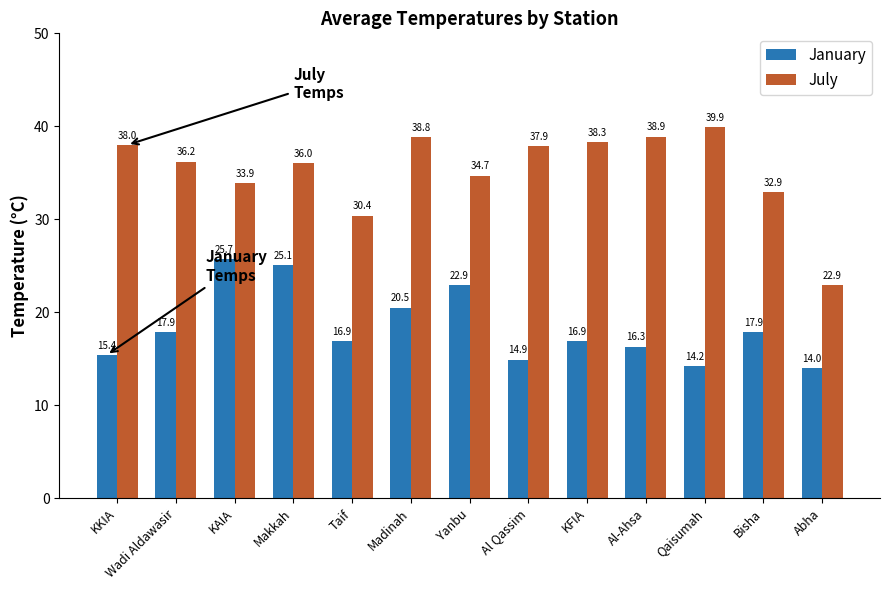

What is the label of the 12th bar from the right?

Wadi Aldawasir